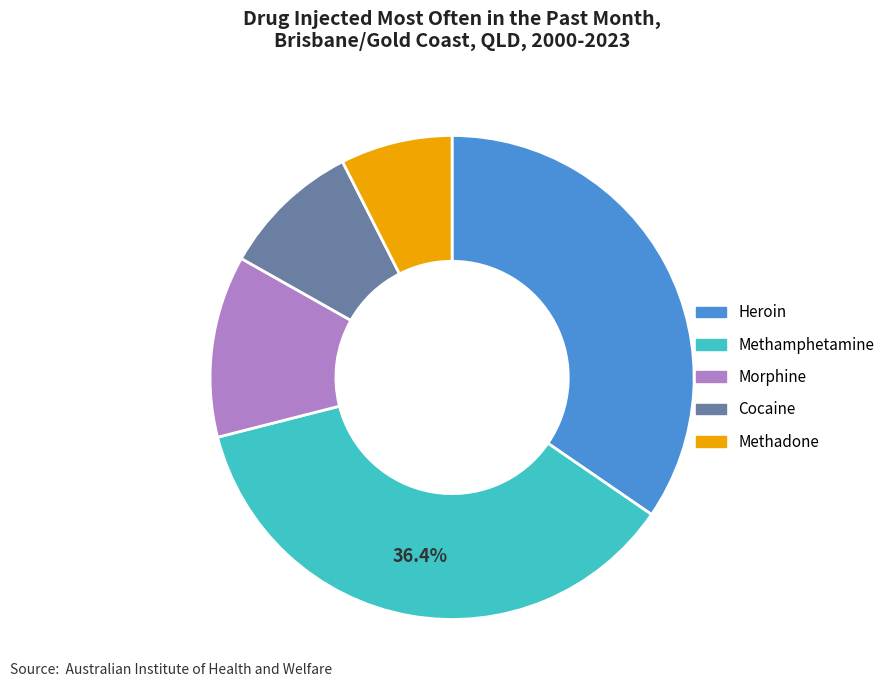

Which category has the smallest portion of the pie?

Methadone